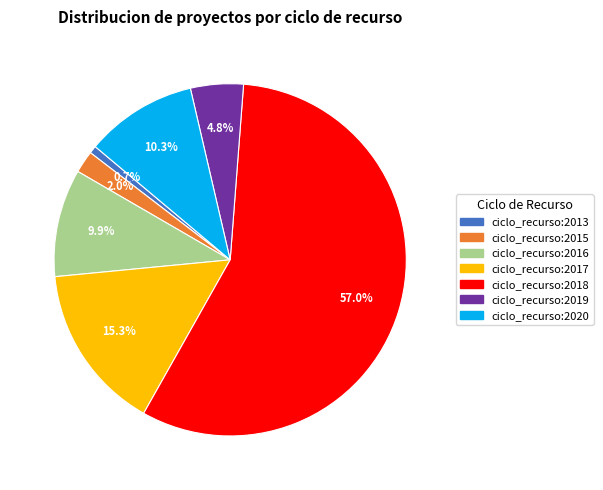

Is there any slice that represents more than half of the pie?

Yes